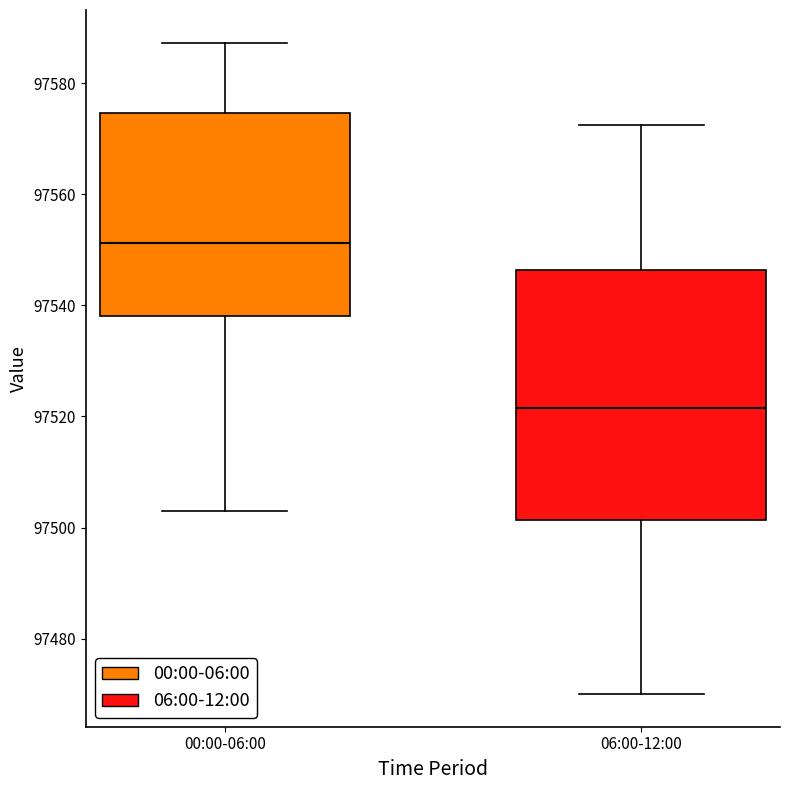

Where does the median line of the box for 00:00-06:00 sit on the y-axis? The values are not printed on the chart, so give them approximately, as read against the axis.

97552